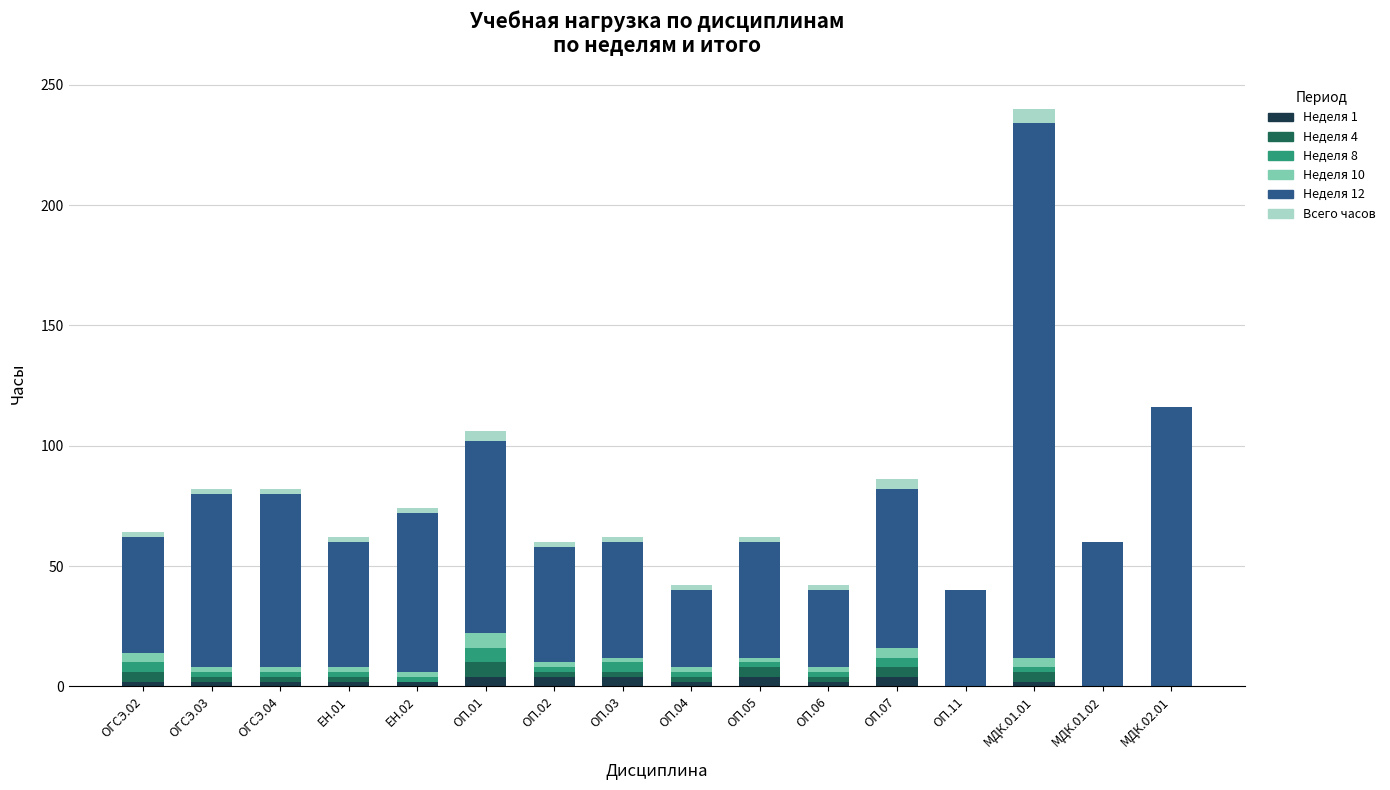

What is the total value across all series at ОП.07?

86